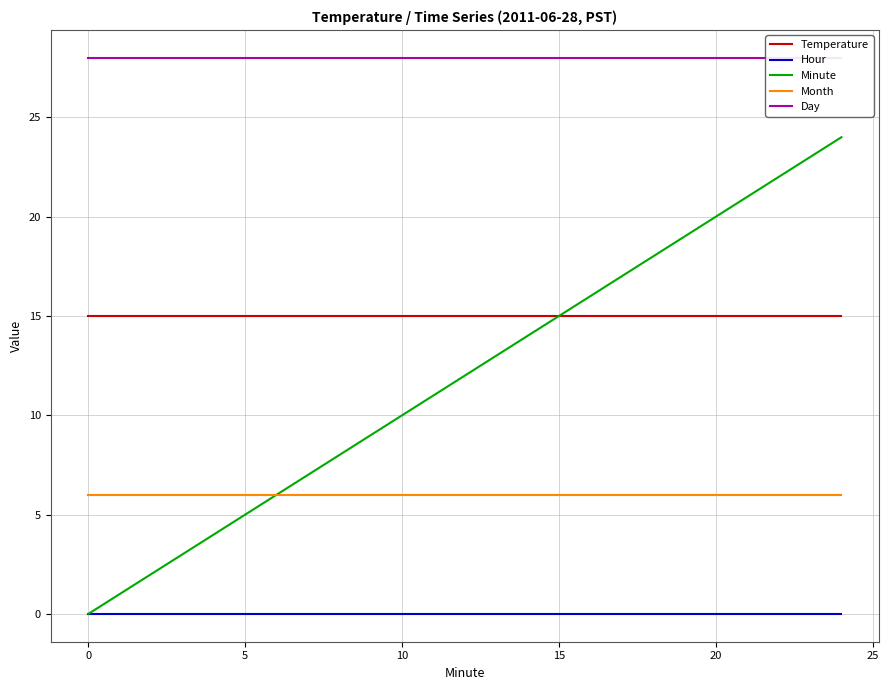

Reading right to left, list all the values displayed in this chart.

Temperature: 15	15	15	15	15	15	15	15	15	15	15	15	15	15	15	15	15	15	15	15
Hour: 0	0	0	0	0	0	0	0	0	0	0	0	0	0	0	0	0	0	0	0
Minute: 24	23	22	21	20	19	18	12	11	10	9	8	7	6	5	4	3	2	1	0
Month: 6	6	6	6	6	6	6	6	6	6	6	6	6	6	6	6	6	6	6	6
Day: 28	28	28	28	28	28	28	28	28	28	28	28	28	28	28	28	28	28	28	28